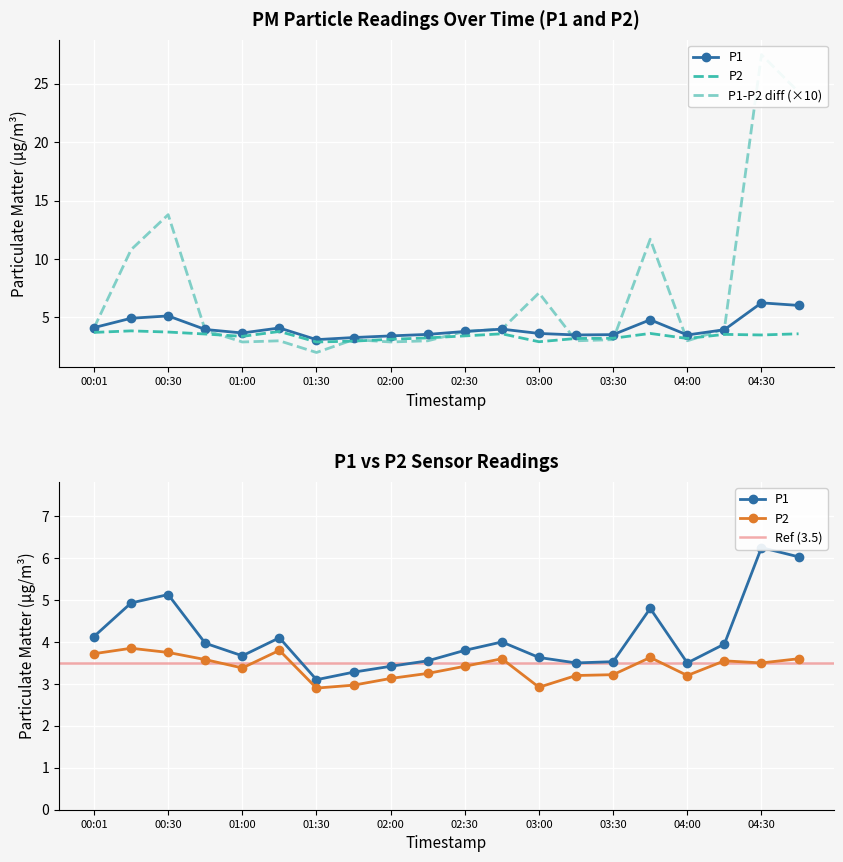

Is it true that P1 equals 6.2 at 04:30?

True